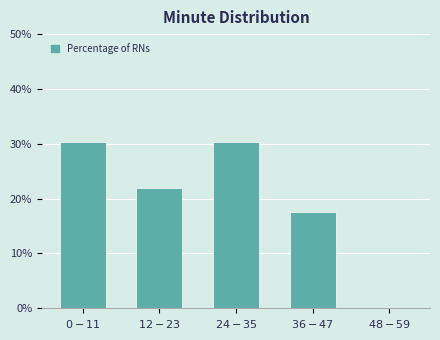

What is the greatest value displayed?

30.3